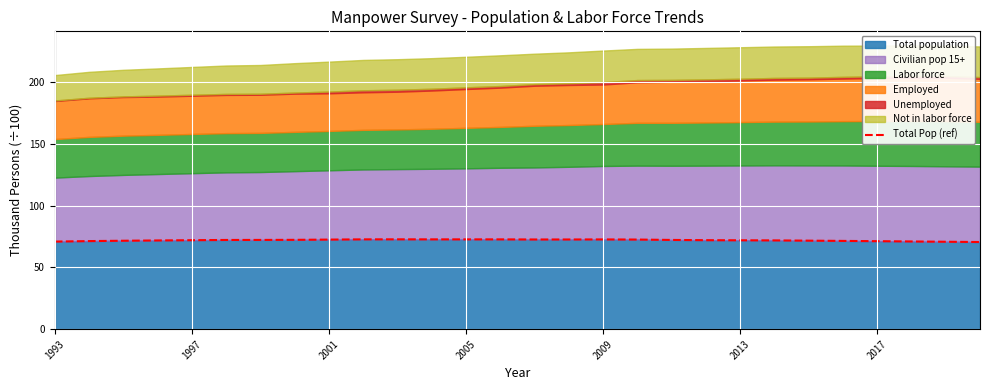

Is it true that Total population equals 72.0 at 1997?

True